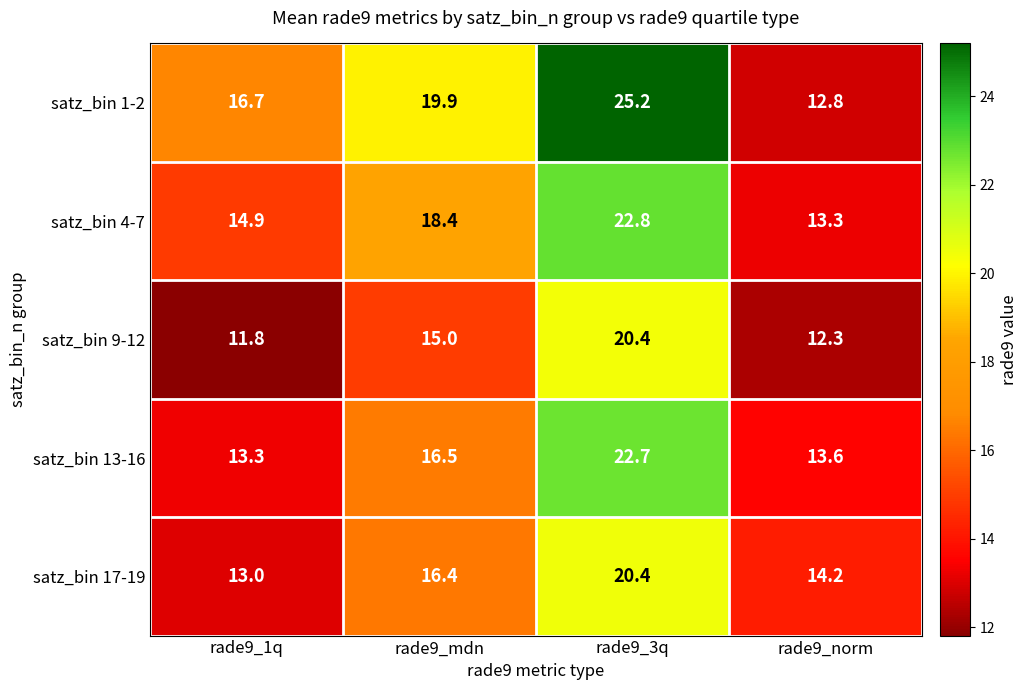

At which category is the sum across all series the highest?

rade9_3q